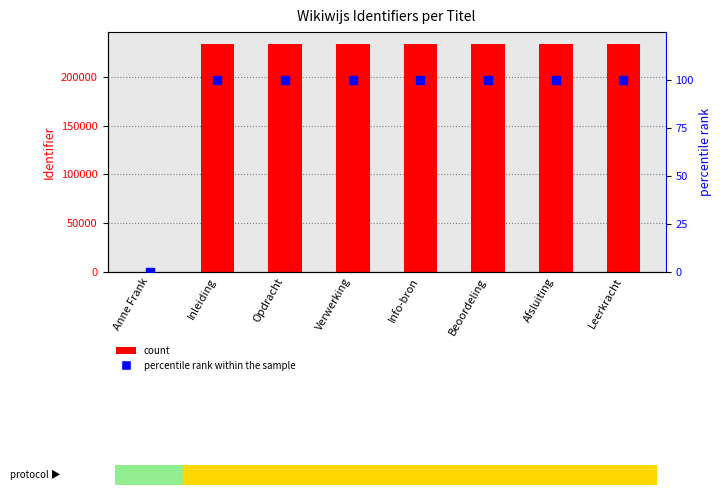

Which series reaches the maximum Y coordinate?

Identifier